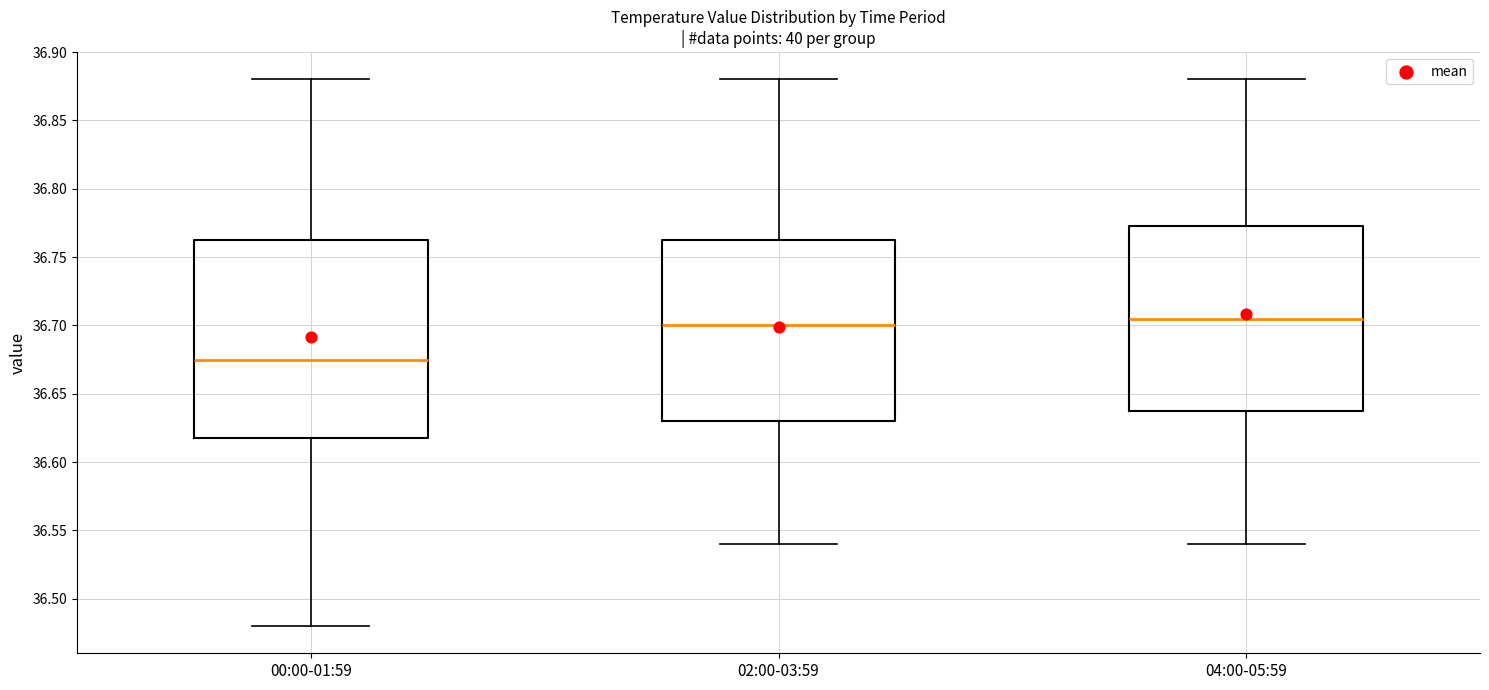

Reading left to right, transcribe this box plot: for each box, give where its median line is, the range the box spans, and where its two whiskers end, as read against the y-axis. The values are not printed on the chart, so give them approximately, as read against the axis.

00:00-01:59: median 36.675, box 36.620 to 36.765, whiskers 36.480 to 36.880
02:00-03:59: median 36.700, box 36.630 to 36.765, whiskers 36.540 to 36.880
04:00-05:59: median 36.705, box 36.640 to 36.775, whiskers 36.540 to 36.880